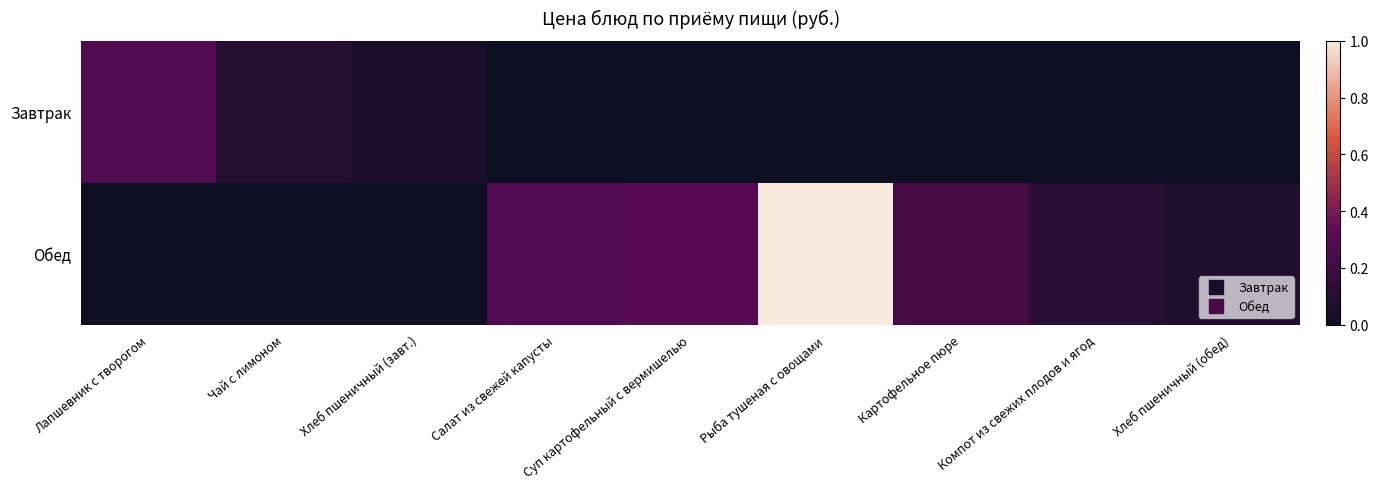

What is the total value across all series at Салат из свежей капусты?

0.3